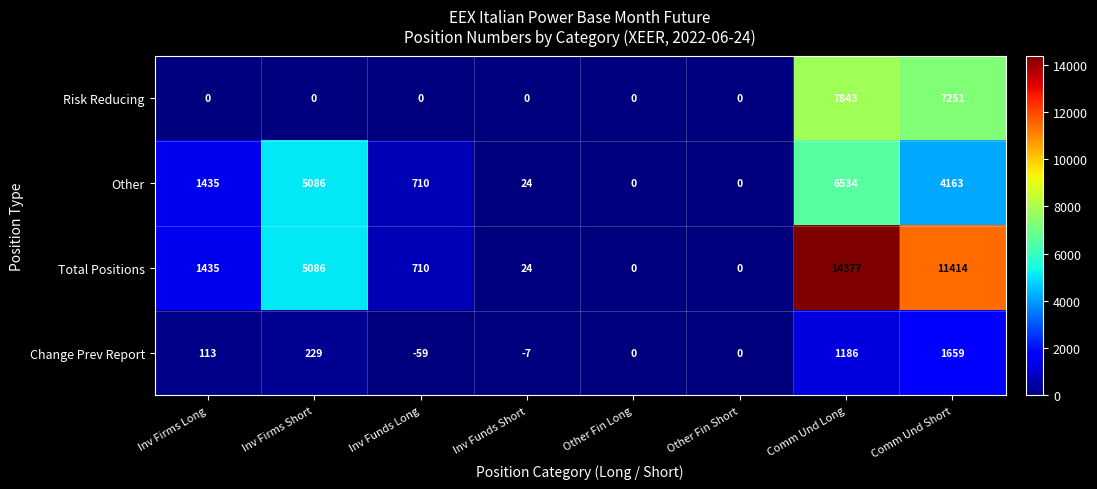

Where is Change Prev Report nearest to the value 800?

Comm Und Long